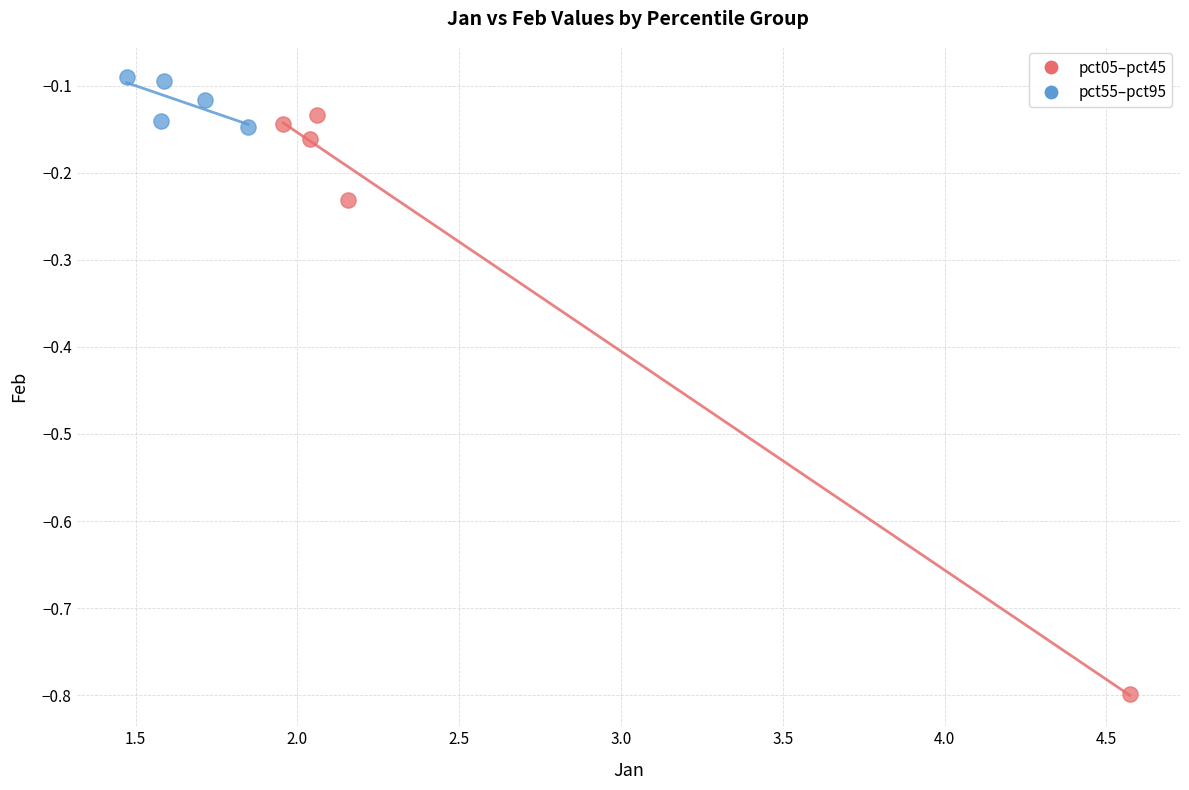

Which series reaches the maximum Y coordinate?

pct55–pct95